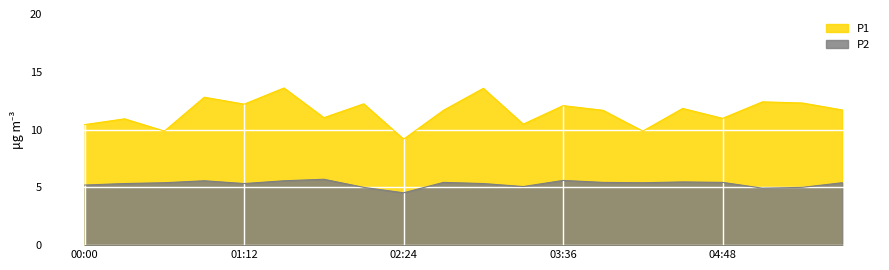

What is the label of the 10th point from the right?

03:00